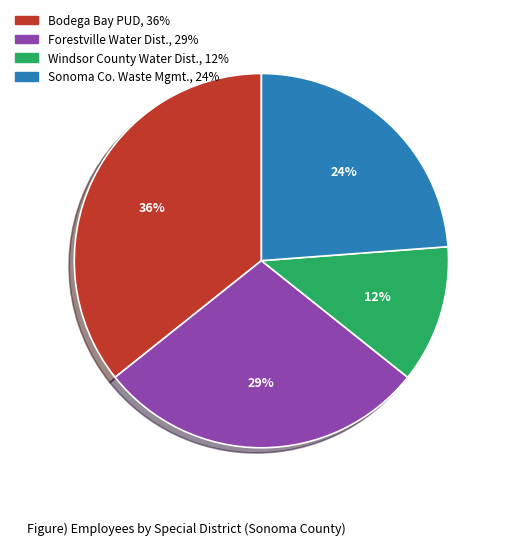

Is there any slice that represents more than half of the pie?

No